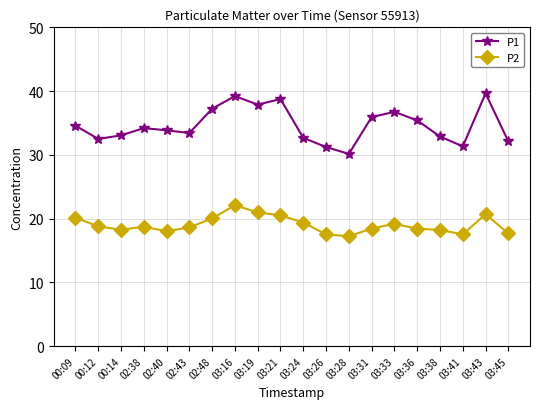

What value does the P1 series have at 03:45?

32.1